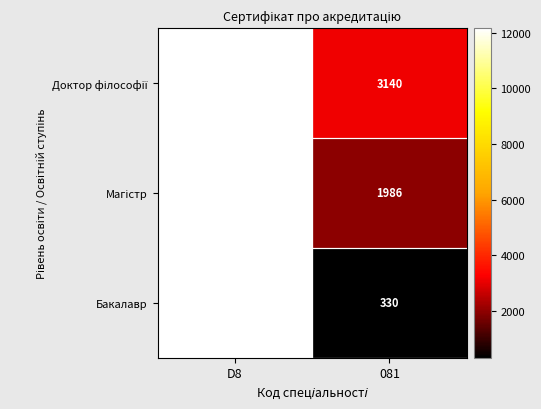

At how many categories does at least one series exceed 7794?

1